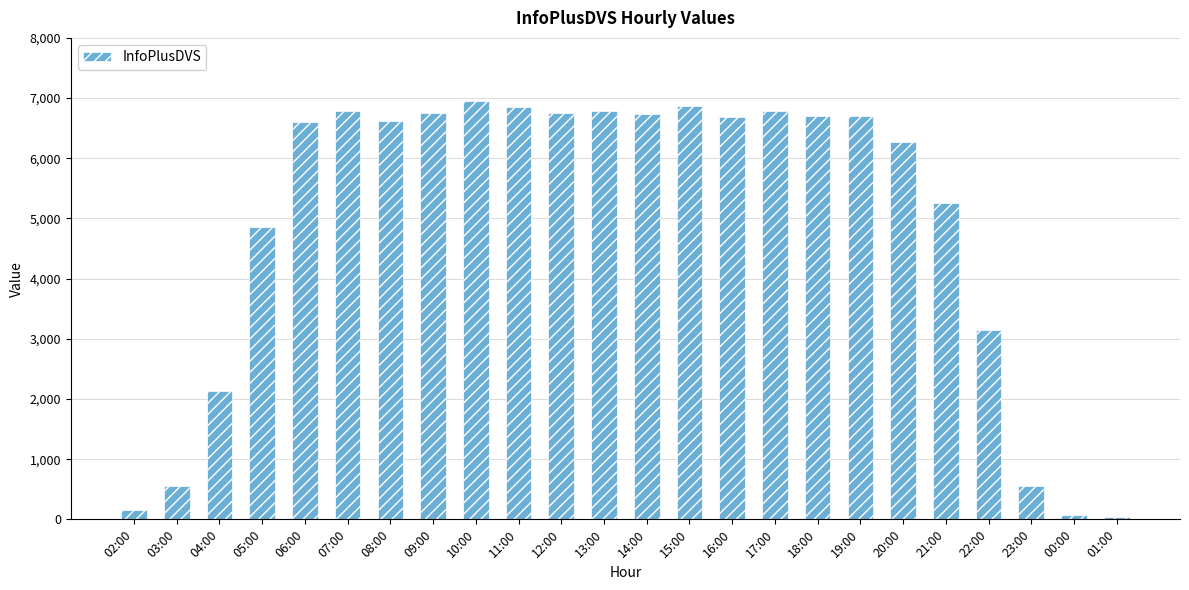

Between 01:00 and 17:00, which is larger?

17:00